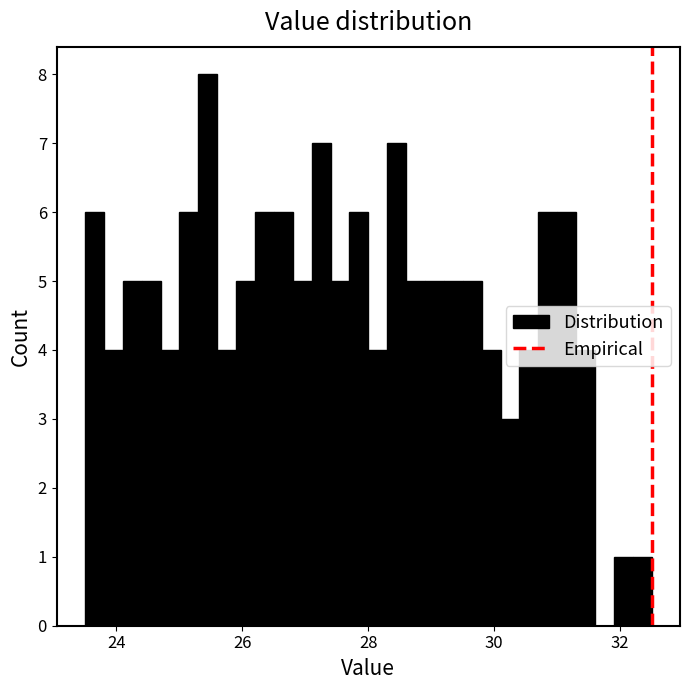

Around what value on the x-axis is the tallest bar? Give the approximate position of its centre, as read against the axis.

25.4